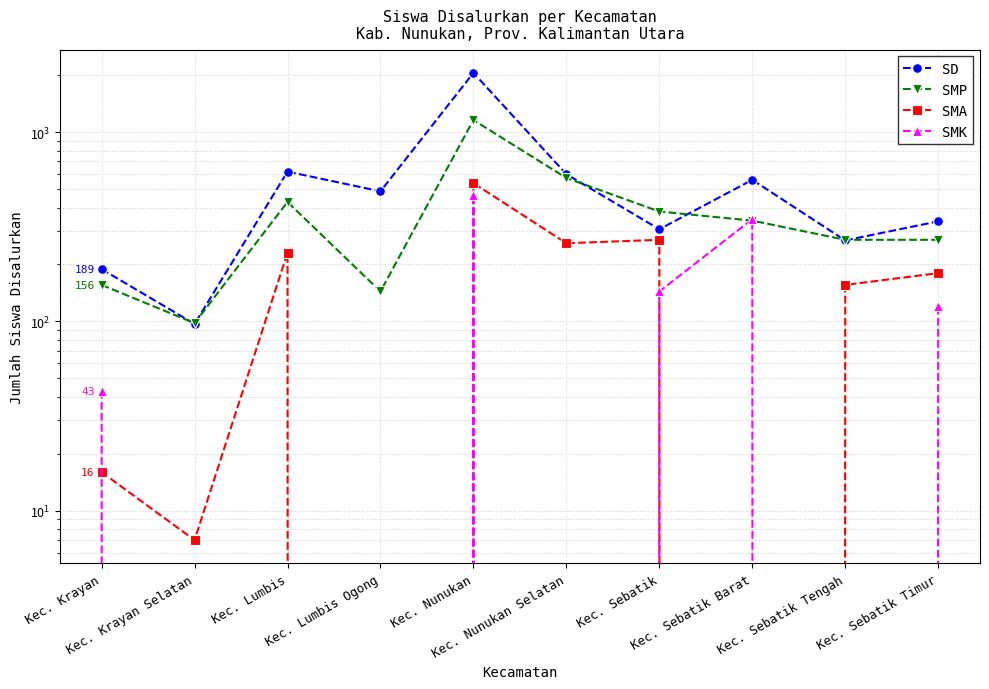

What is the label of the 6th point from the right?

Kec. Nunukan